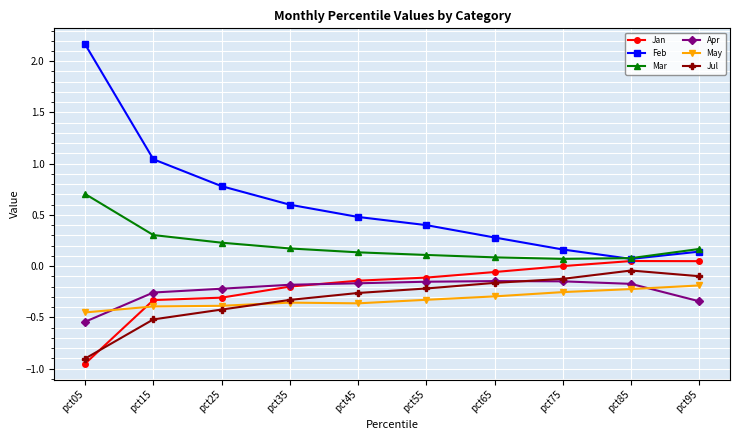

Which category has the highest value in the Mar series?

pct05